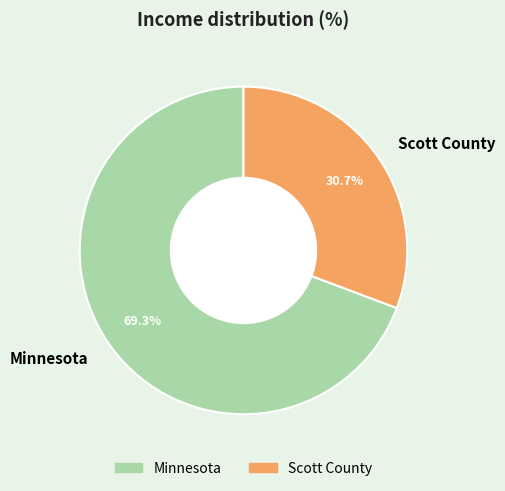

Is it true that Scott County is 40% of the pie?

False